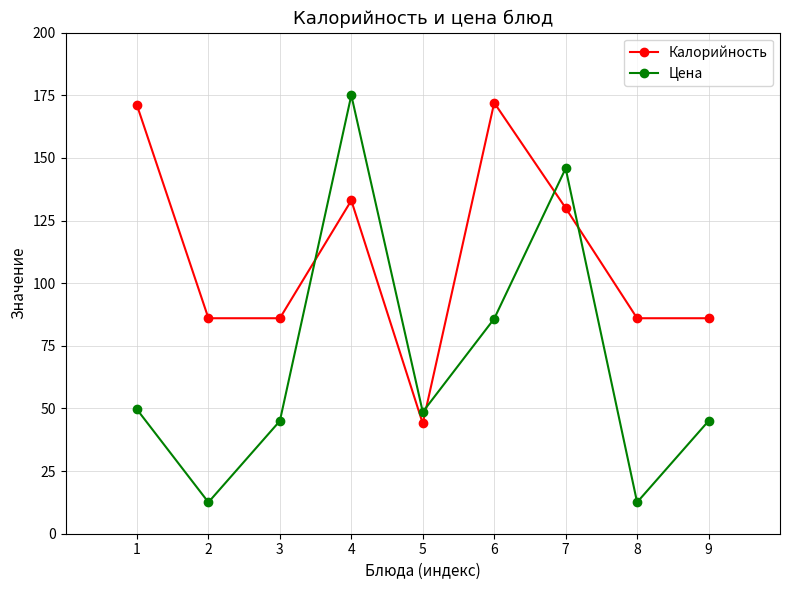

What is the value of the Калорийность point at the 5th from the left?

44.0